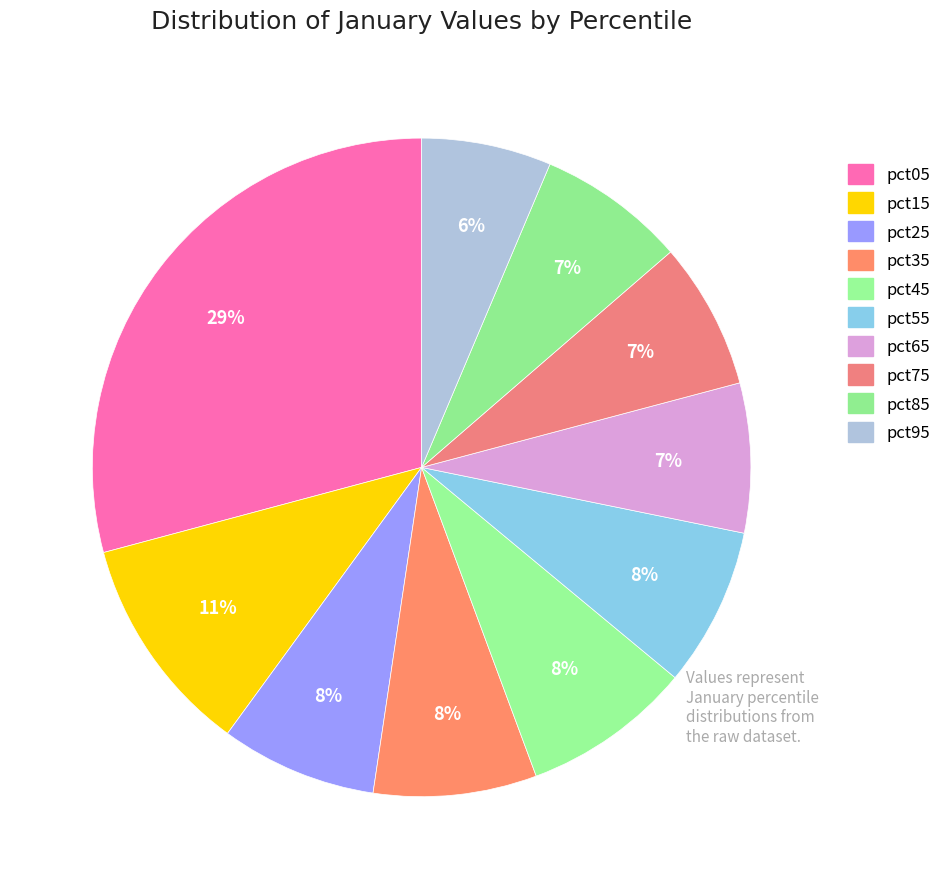

To the nearest percent, what is the average slice percentage?

10%